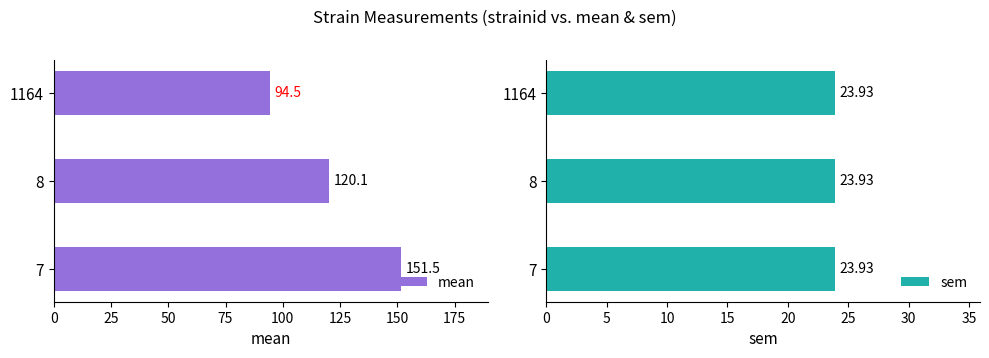

Count the number of categories in the chart.

3